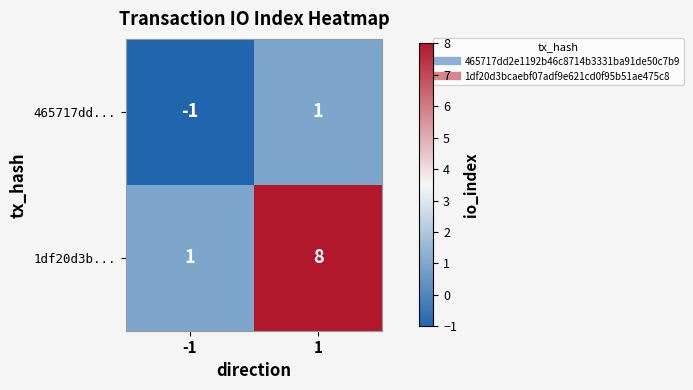

What is the sum of all 1df20d3b... values?

9